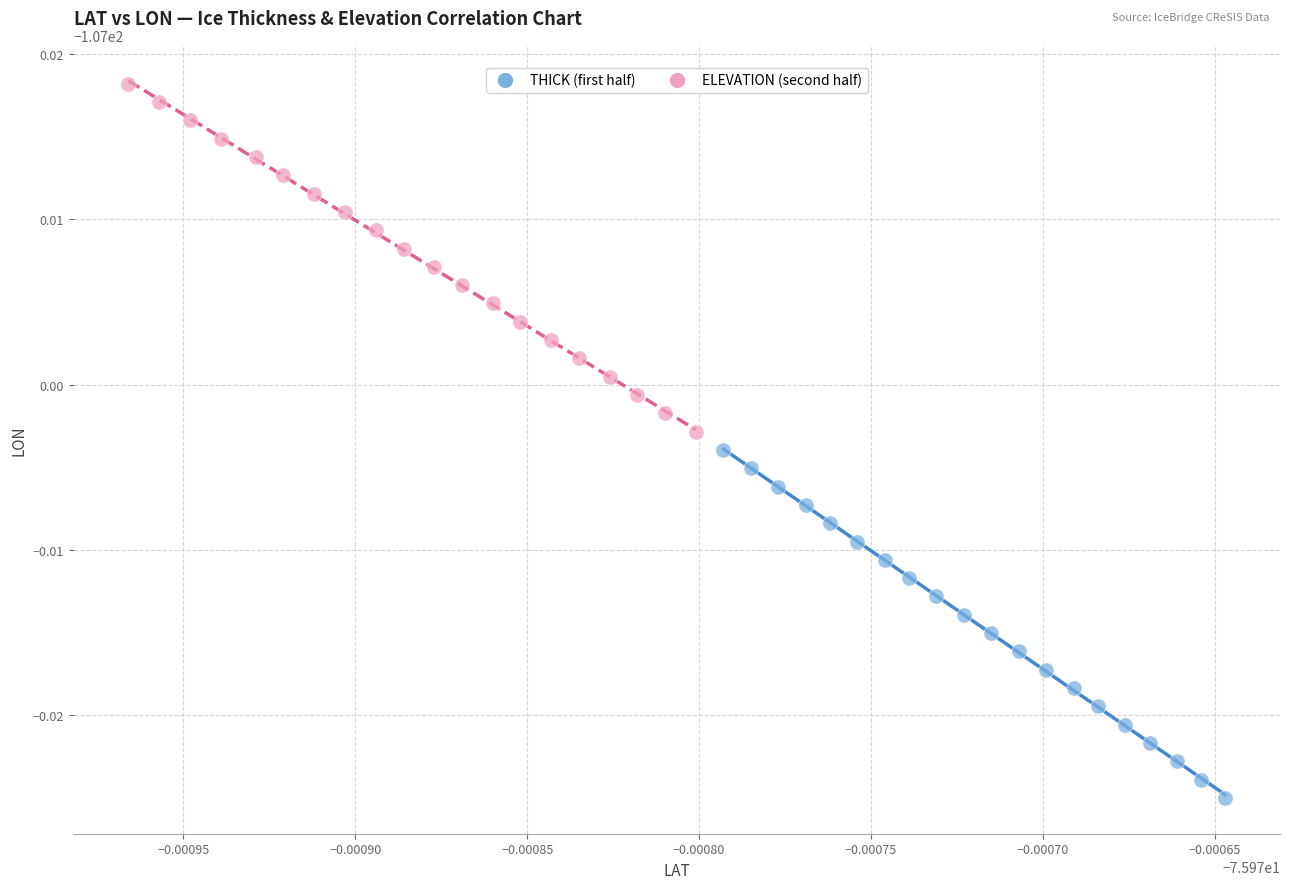

What are all the series names shown in the legend?

THICK (first half), ELEVATION (second half)